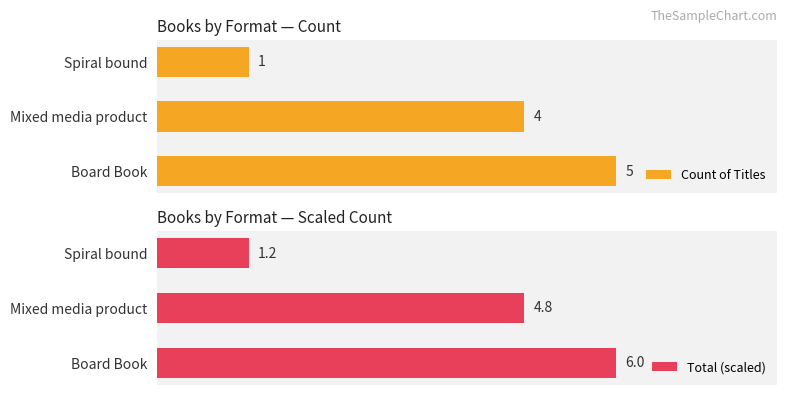

At which label does Count of Titles reach its minimum?

Spiral bound